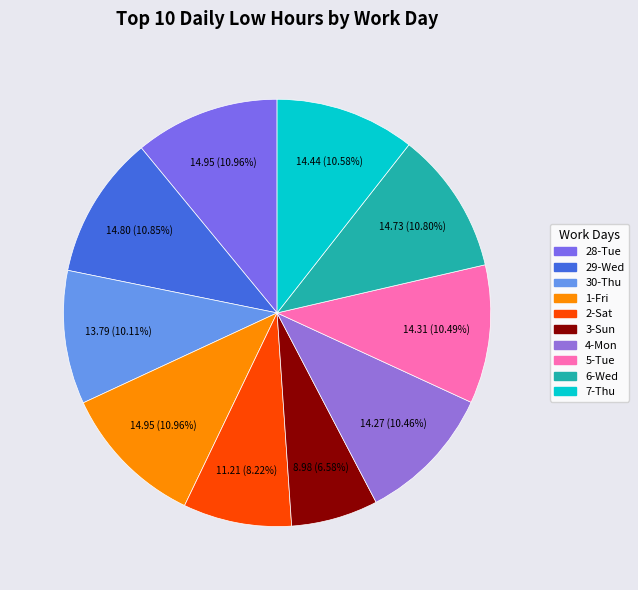

What percentage is the 7-Thu slice, to the nearest percent?

11%